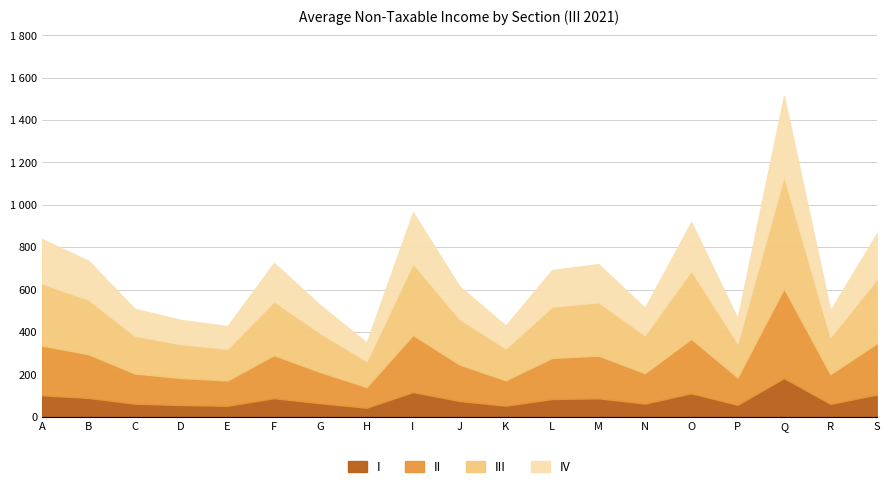

Approximately how many times larger is the value at F compared to G?

1.4